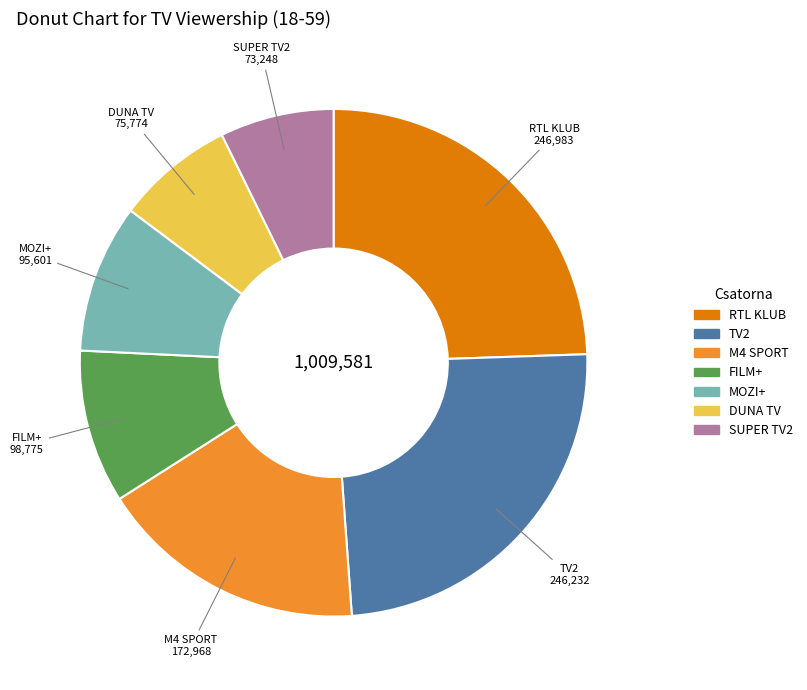

Does FILM+ account for over 50% of the chart?

No